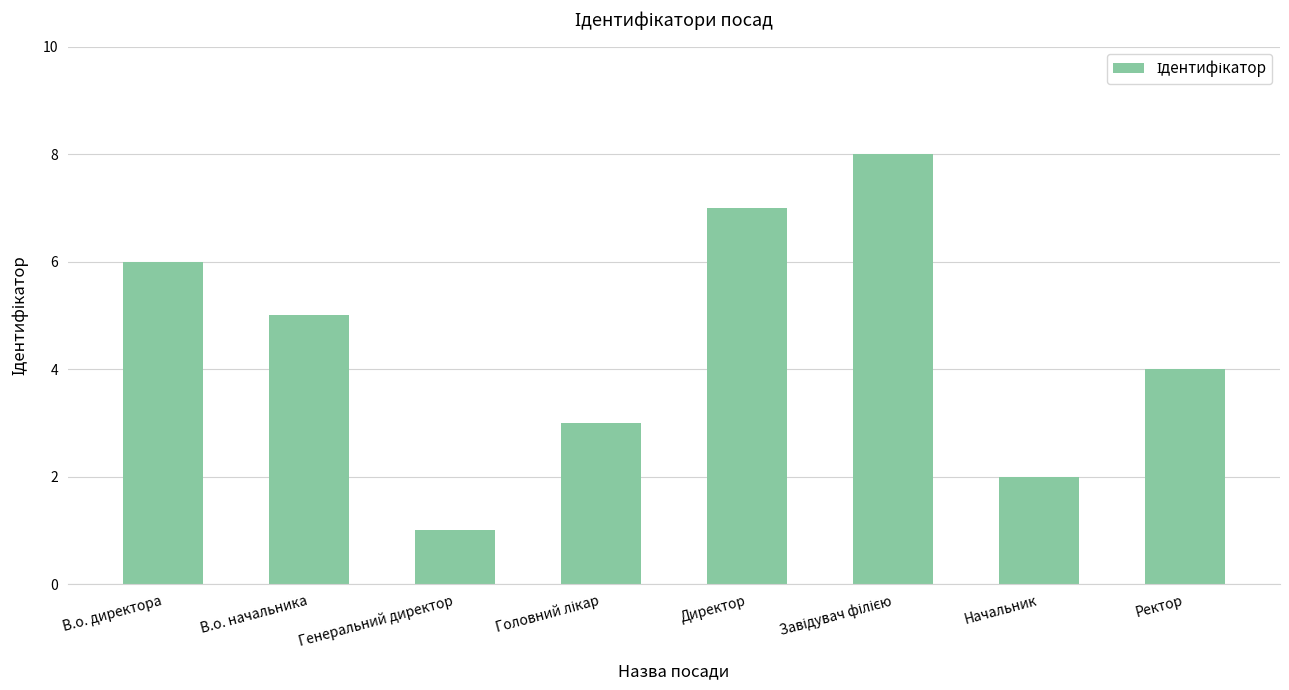

Read the value at В.о. начальника.

5